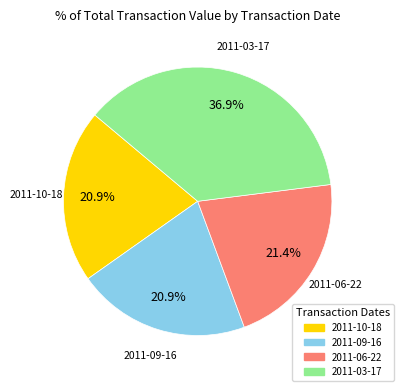

How much of the chart is everything except 2011-06-22?

78.6%